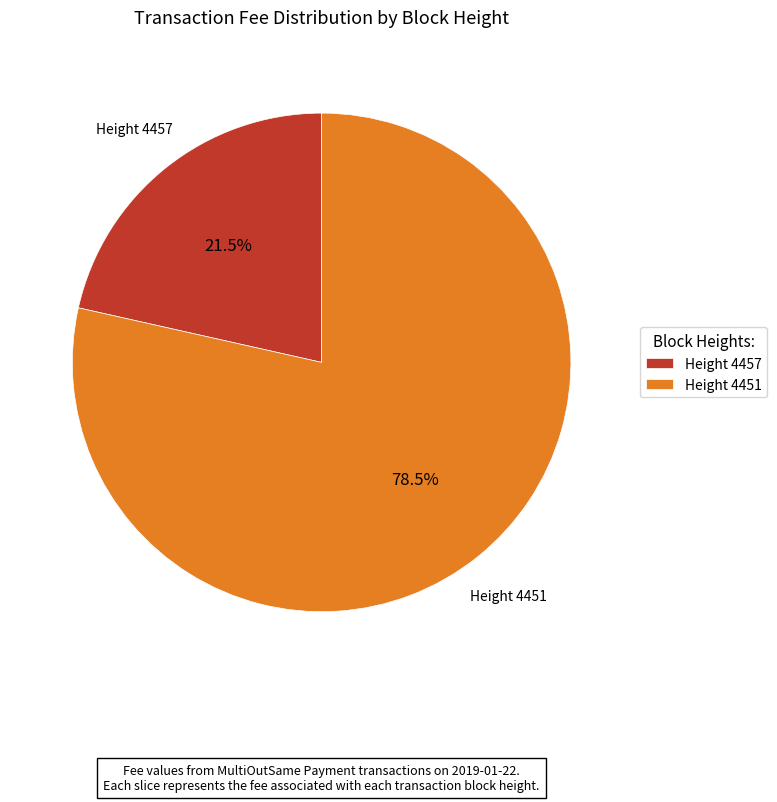

Which slice is the largest?

Height 4451